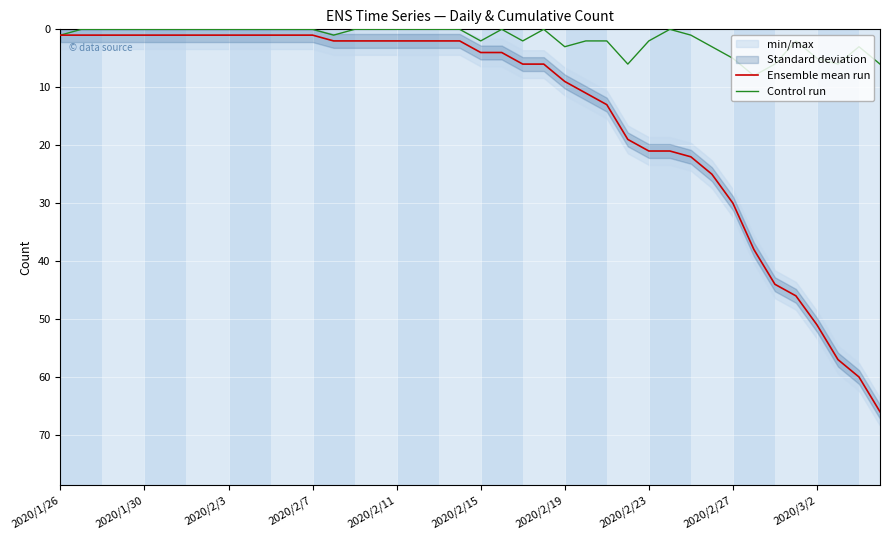

True or false: Control run has a value of 0 at 2020/2/7.

True